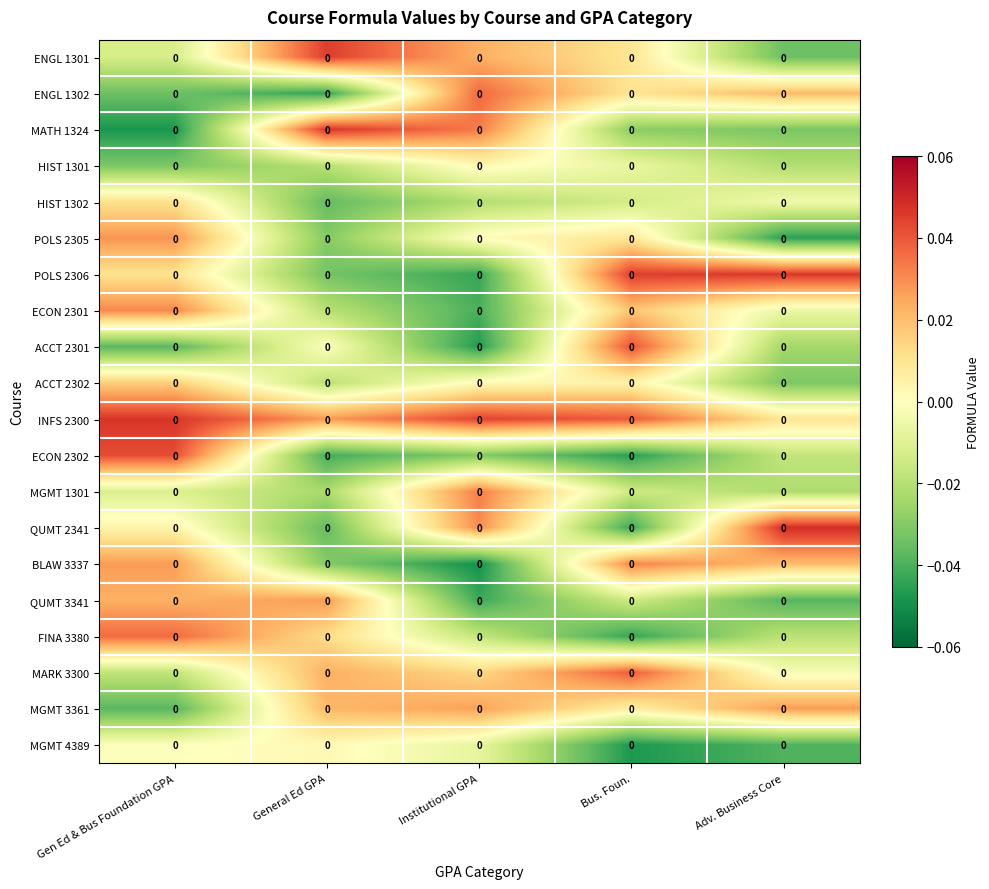

Which series has the largest total across all categories?

INFS 2300